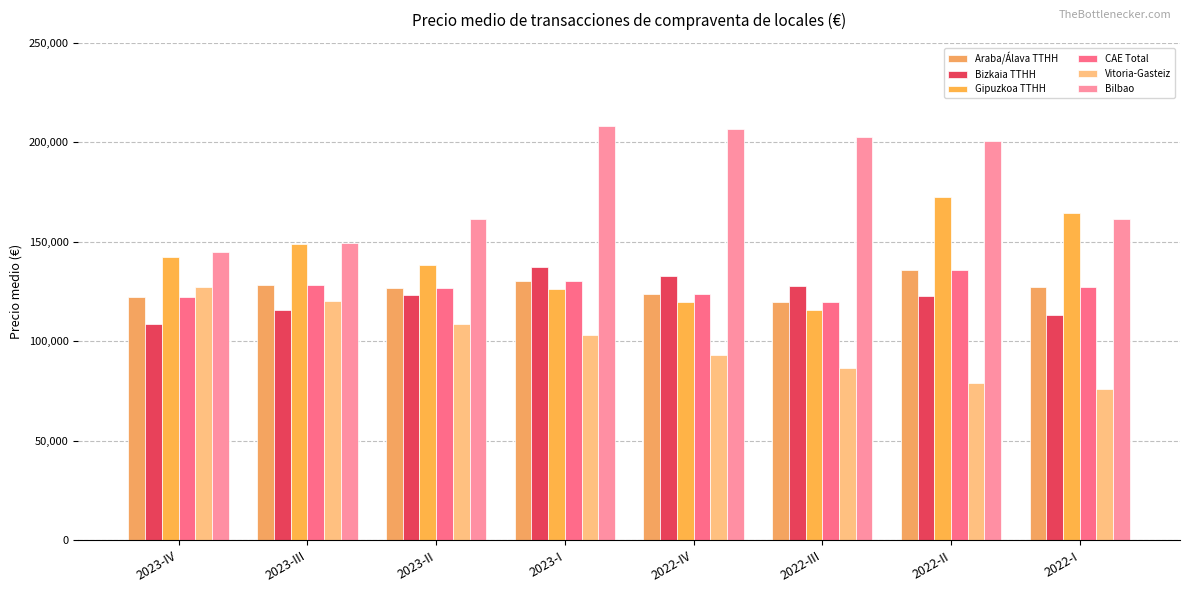

What is the sum of all Araba/Álava TTHH values?

1015312